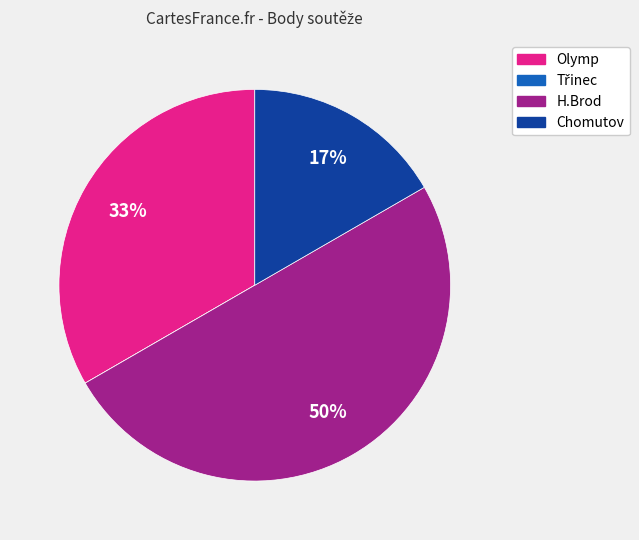

The Olymp slice represents 33% of the pie. True or false?

True